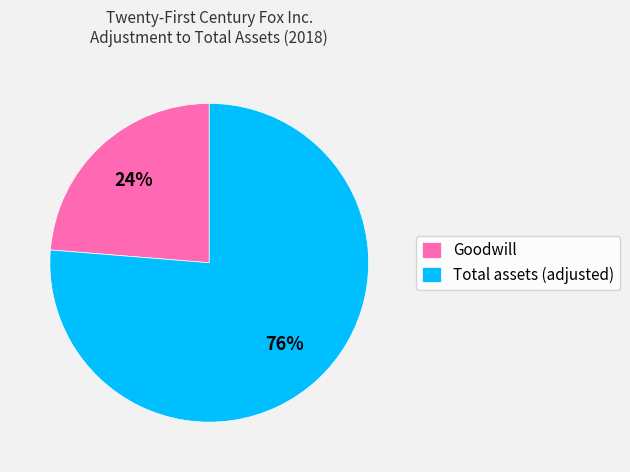

Which has a higher value, Goodwill or Total assets (adjusted)?

Total assets (adjusted)